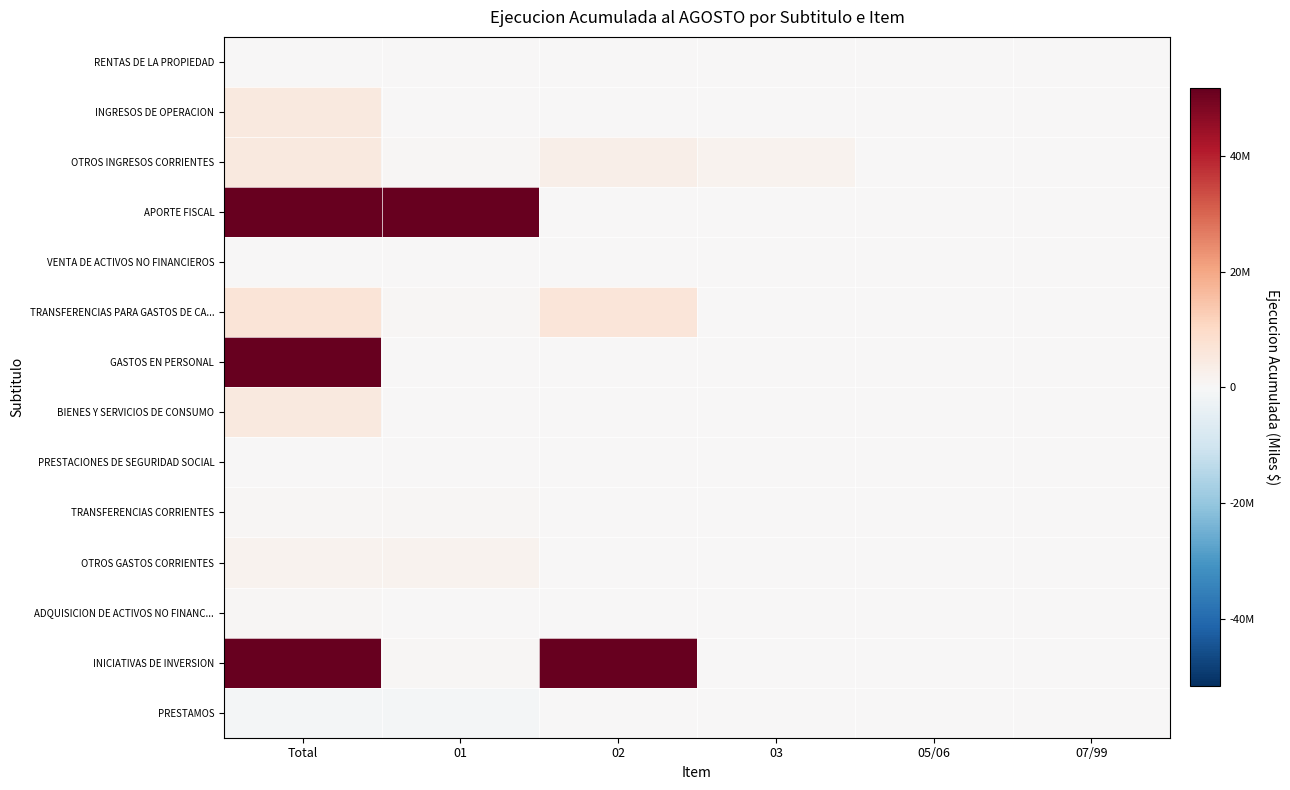

What is the total value across all series at Total?

1223016126